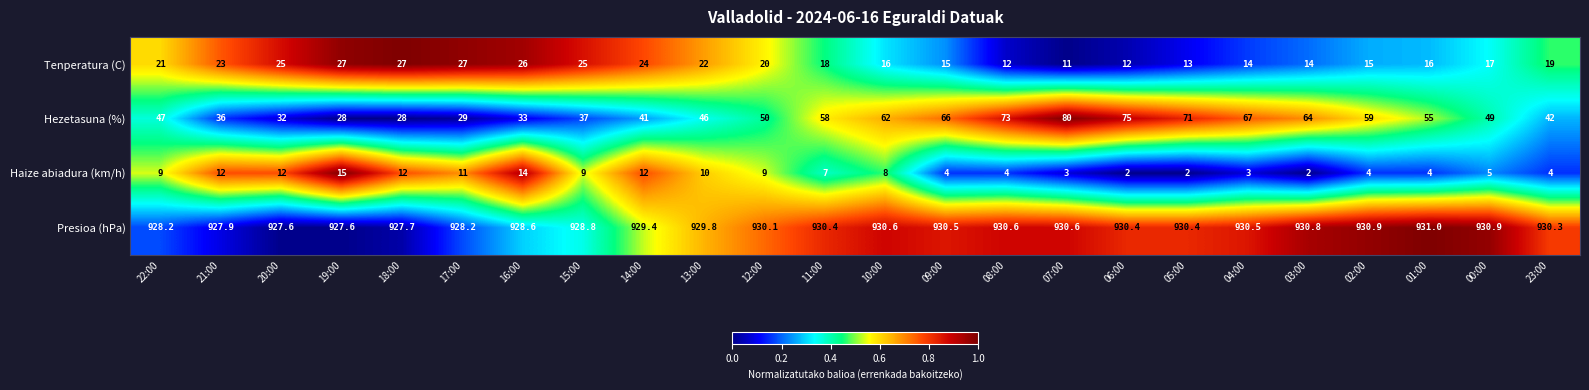

What is the lowest value of the Haize abiadura (km/h) series?

2.0